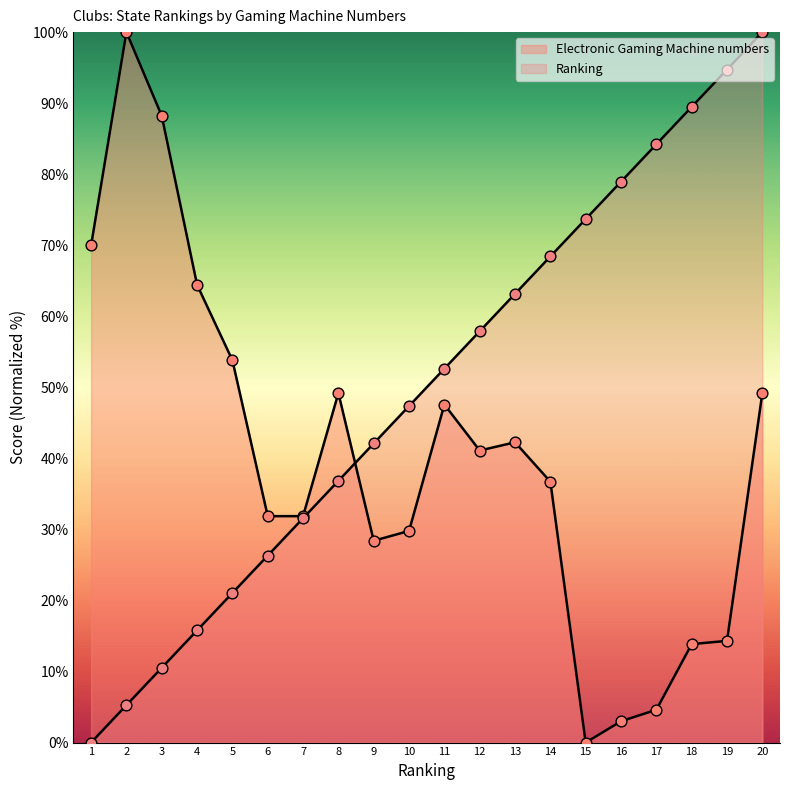

At which category is the sum across all series the highest?

20